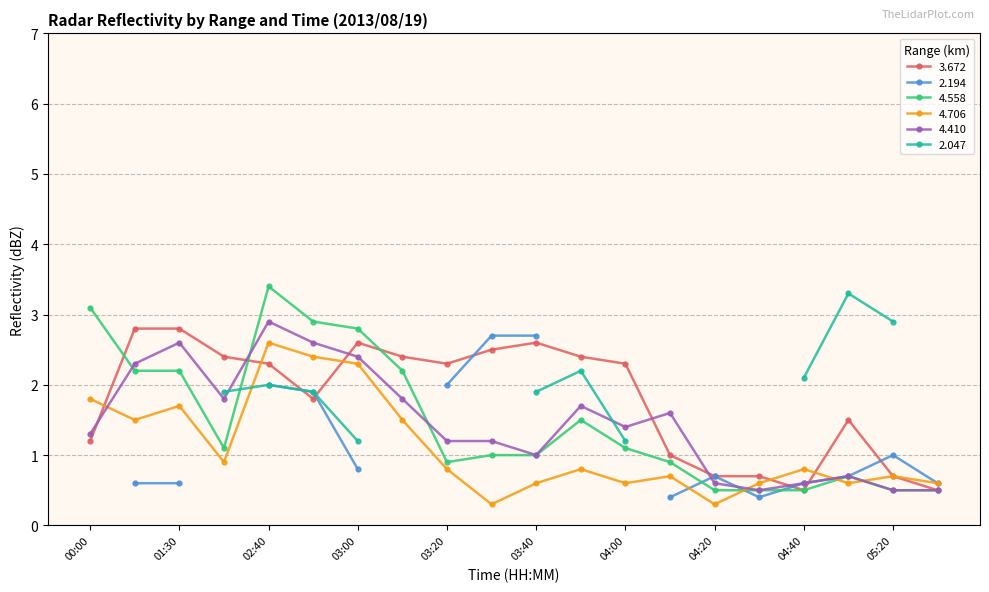

The 4.706 series shows 3.5 at 03:00. True or false?

False